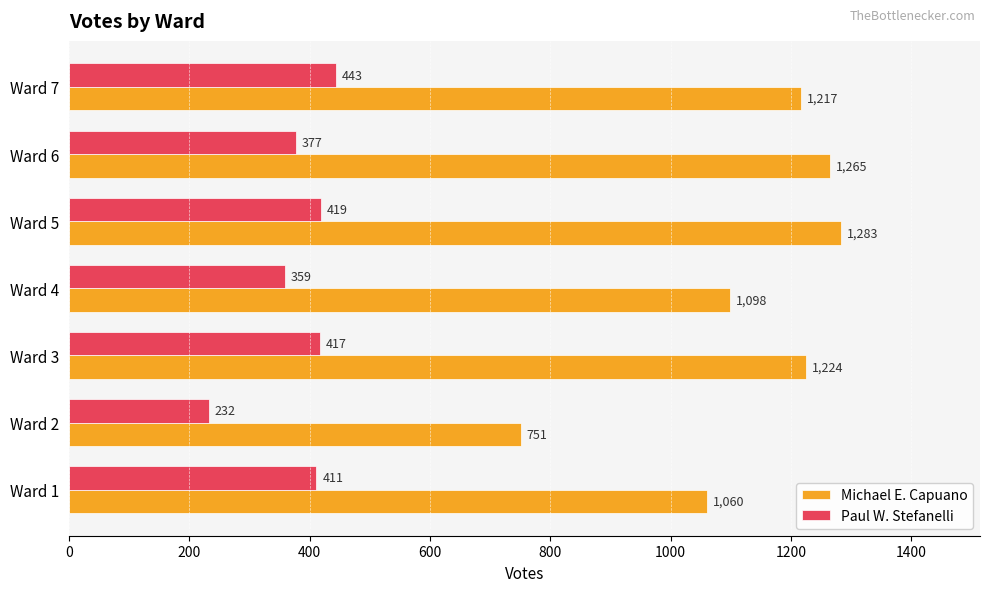

What is the sum of all Michael E. Capuano values?

7898